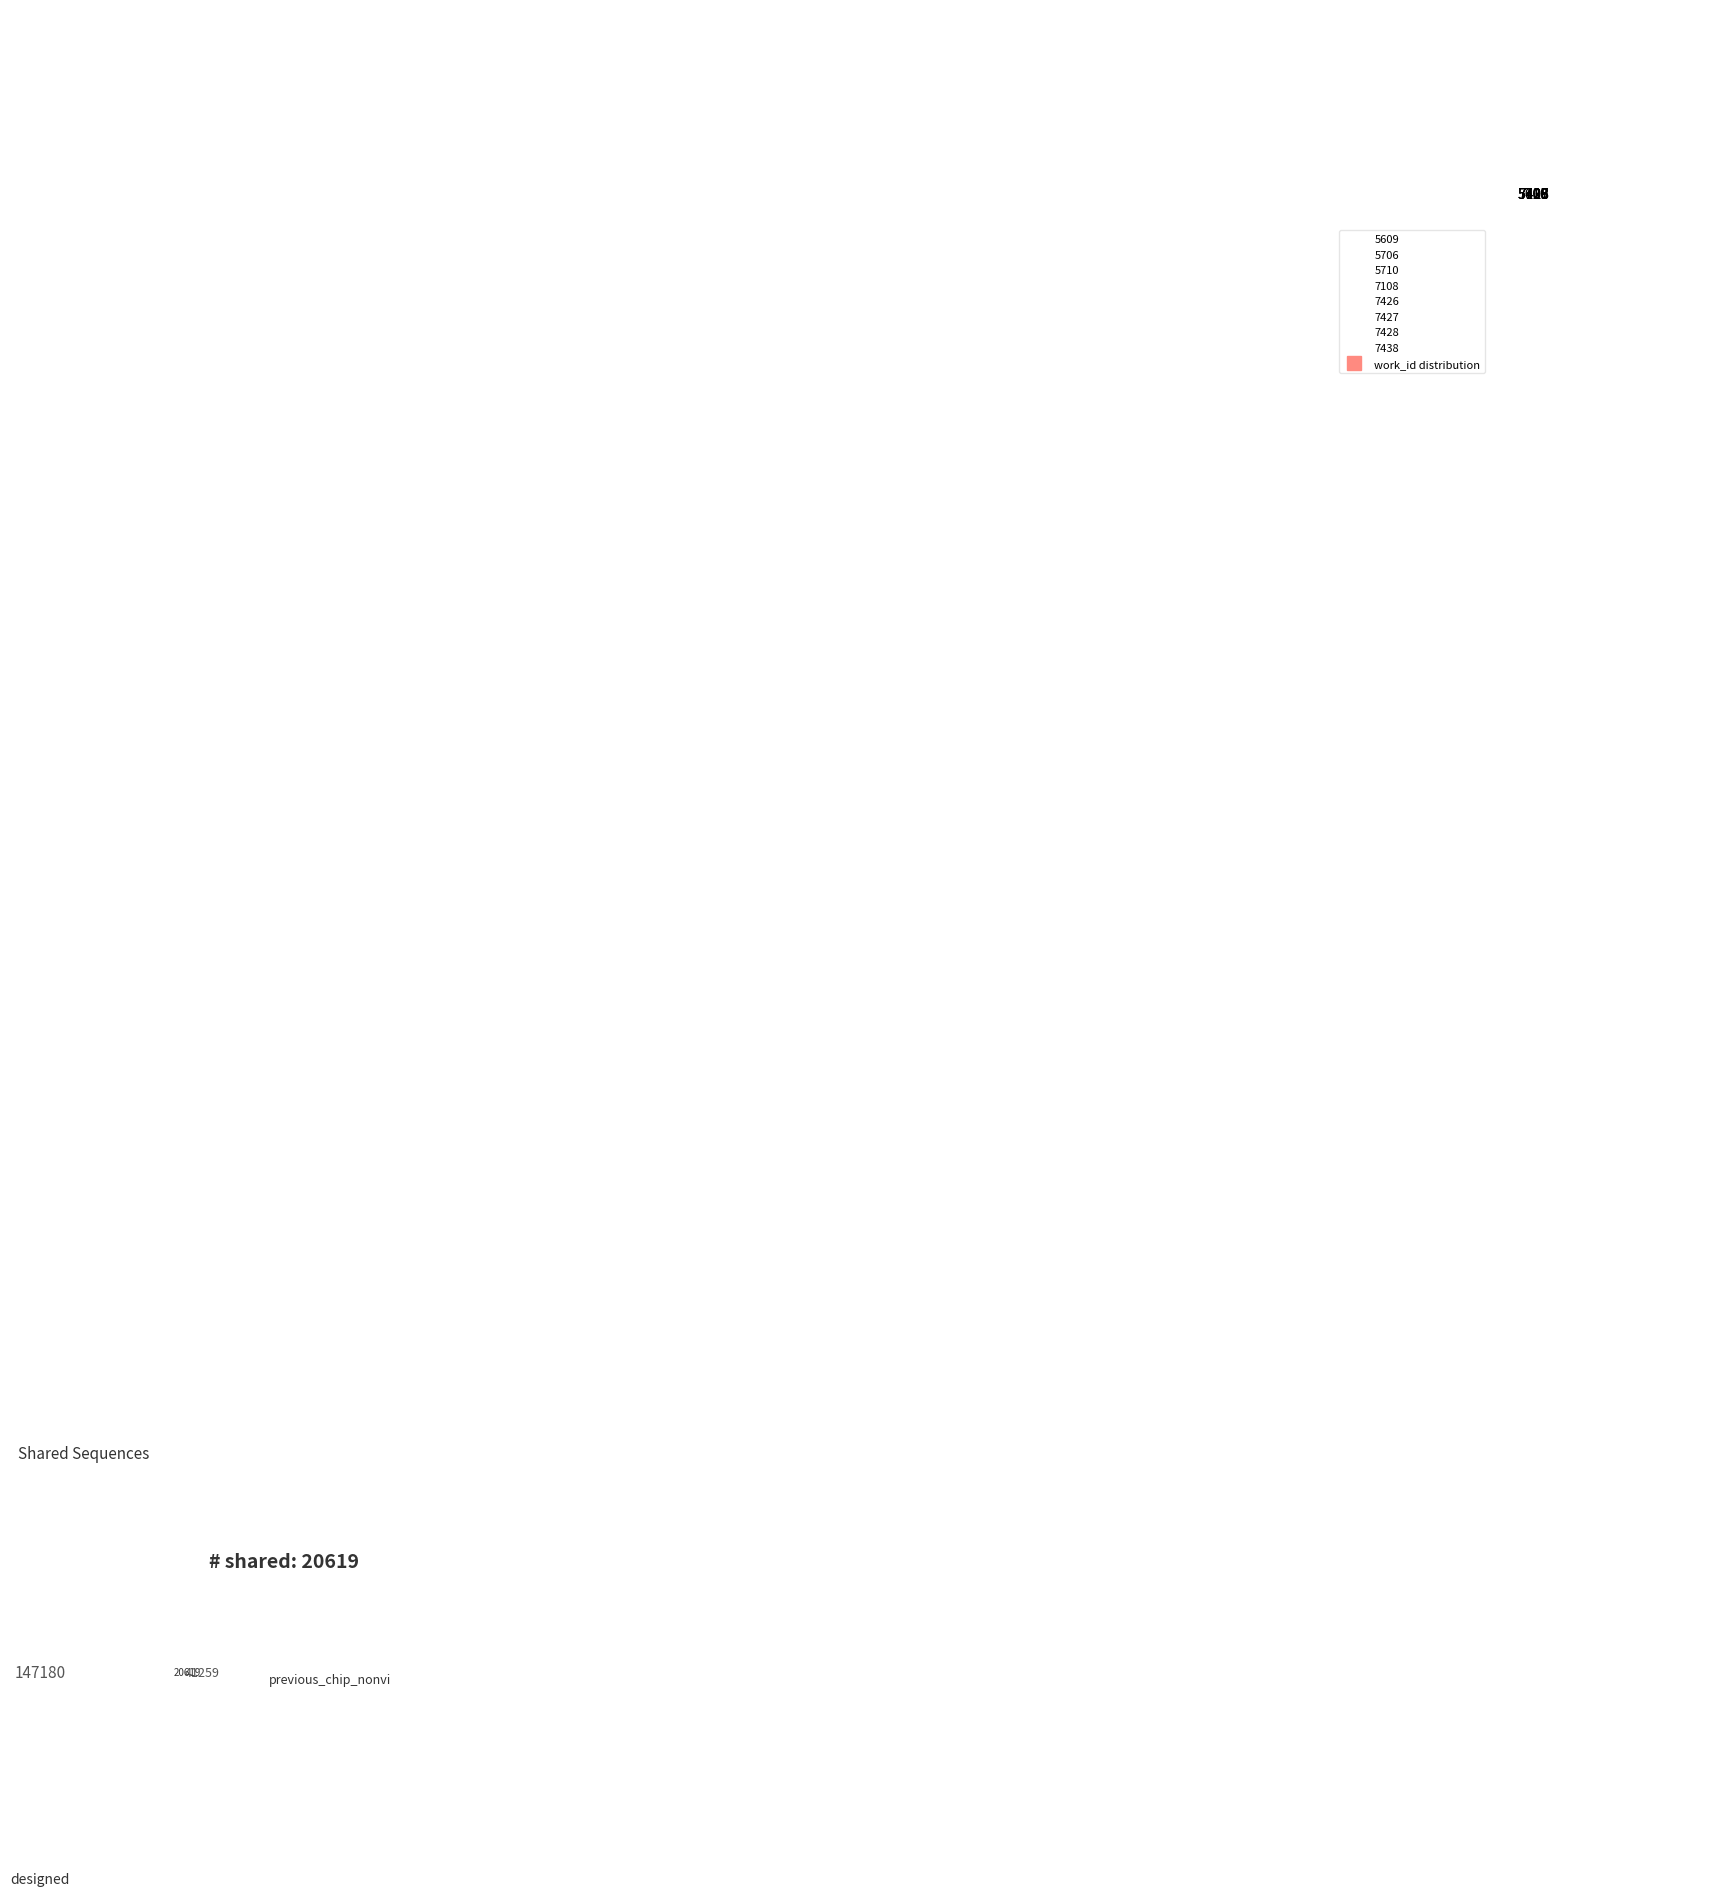

Is the sum of 7428 and 5609 greater than half?

No